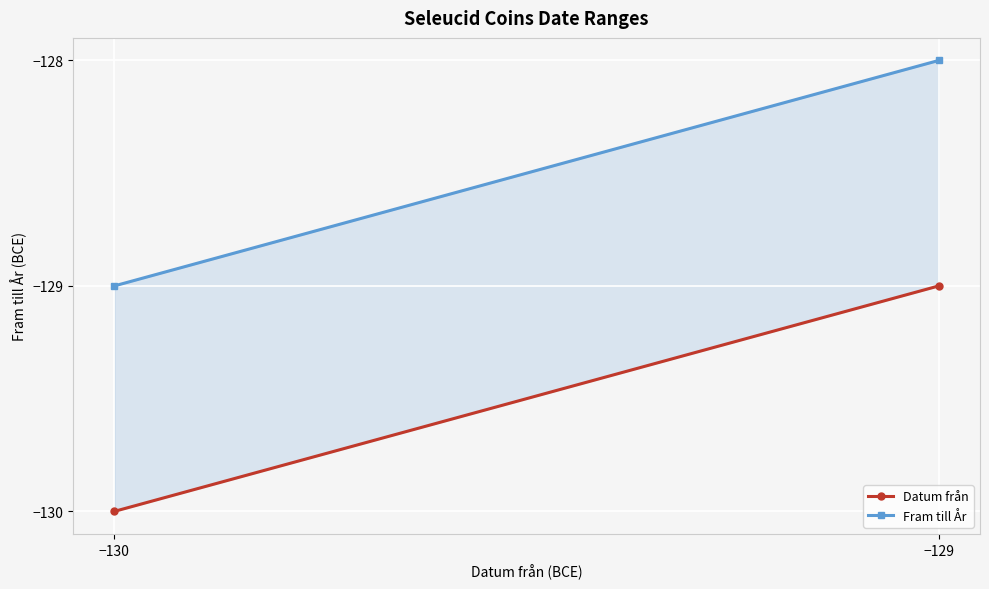

What is the smallest value displayed?

-130